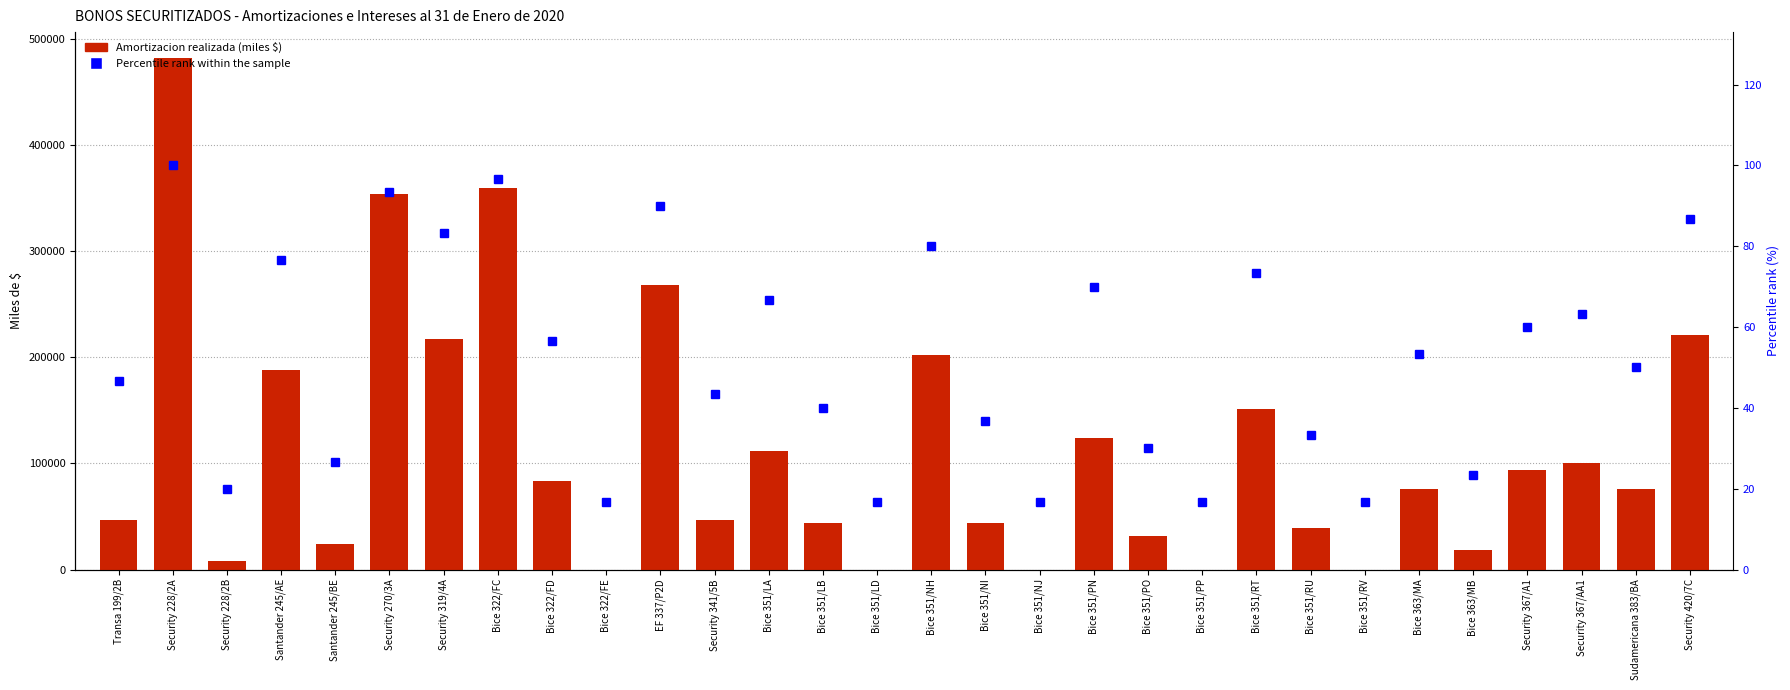

Reading left to right, transcribe all the data shown in this chart.

Amortizacion realizada (miles $): Transa 199/2B=46807.0	Security 228/2A=482580.0	Security 228/2B=8174.0	Santander 245/AE=188061.0	Santander 245/BE=23983.0	Security 270/3A=353755.0	Security 319/4A=217117.0	Bice 322/FC=359697.0	Bice 322/FD=83251.0	Bice 322/FE=0.0	EF 337/P2D=268264.0	Security 341/5B=46518.0	Bice 351/LA=111941.0	Bice 351/LB=43478.0	Bice 351/LD=0.0	Bice 351/NH=202174.0	Bice 351/NI=43468.0	Bice 351/NJ=0.0	Bice 351/PN=124470.0	Bice 351/PO=31423.0	Bice 351/PP=0.0	Bice 351/RT=151784.0	Bice 351/RU=38789.0	Bice 351/RV=0.0	Bice 363/MA=76249.0	Bice 363/MB=18300.0	Security 367/A1=93542.0	Security 367/AA1=100440.0	Sudamericana 383/BA=76110.0	Security 420/7C=221407.0
Percentile rank within the sample: Transa 199/2B=46.7	Security 228/2A=100.0	Security 228/2B=20.0	Santander 245/AE=76.7	Santander 245/BE=26.7	Security 270/3A=93.3	Security 319/4A=83.3	Bice 322/FC=96.7	Bice 322/FD=56.7	Bice 322/FE=16.7	EF 337/P2D=90.0	Security 341/5B=43.3	Bice 351/LA=66.7	Bice 351/LB=40.0	Bice 351/LD=16.7	Bice 351/NH=80.0	Bice 351/NI=36.7	Bice 351/NJ=16.7	Bice 351/PN=70.0	Bice 351/PO=30.0	Bice 351/PP=16.7	Bice 351/RT=73.3	Bice 351/RU=33.3	Bice 351/RV=16.7	Bice 363/MA=53.3	Bice 363/MB=23.3	Security 367/A1=60.0	Security 367/AA1=63.3	Sudamericana 383/BA=50.0	Security 420/7C=86.7